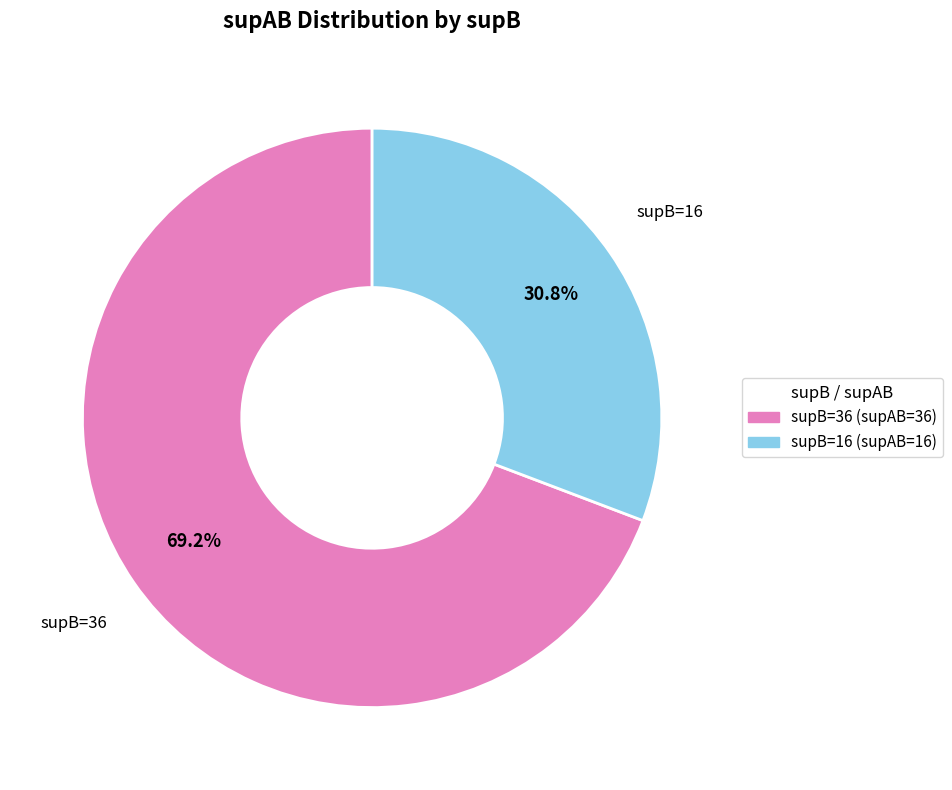

Rank the categories by value from lowest to highest.

supB=16, supB=36